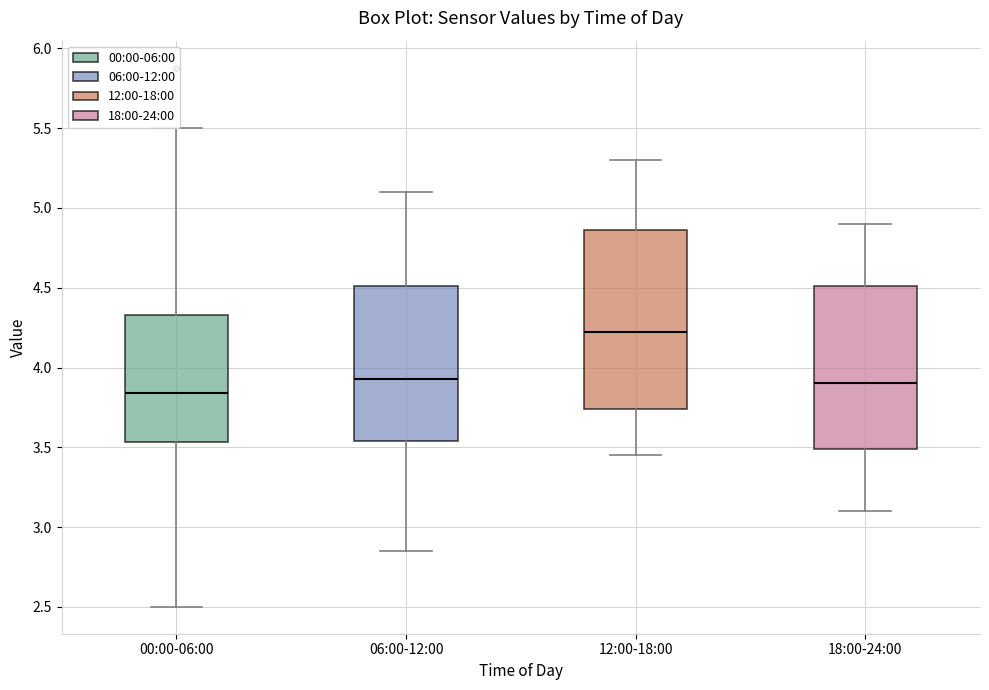

Reading left to right, read every box against the y-axis: the position of its median line, the range the box covers, and the ends of its whiskers. The values are not printed on the chart, so give them approximately, as read against the axis.

00:00-06:00: median 3.85, box 3.55 to 4.35, whiskers 2.50 to 5.50
06:00-12:00: median 3.95, box 3.55 to 4.50, whiskers 2.85 to 5.10
12:00-18:00: median 4.25, box 3.75 to 4.85, whiskers 3.45 to 5.30
18:00-24:00: median 3.90, box 3.50 to 4.50, whiskers 3.10 to 4.90